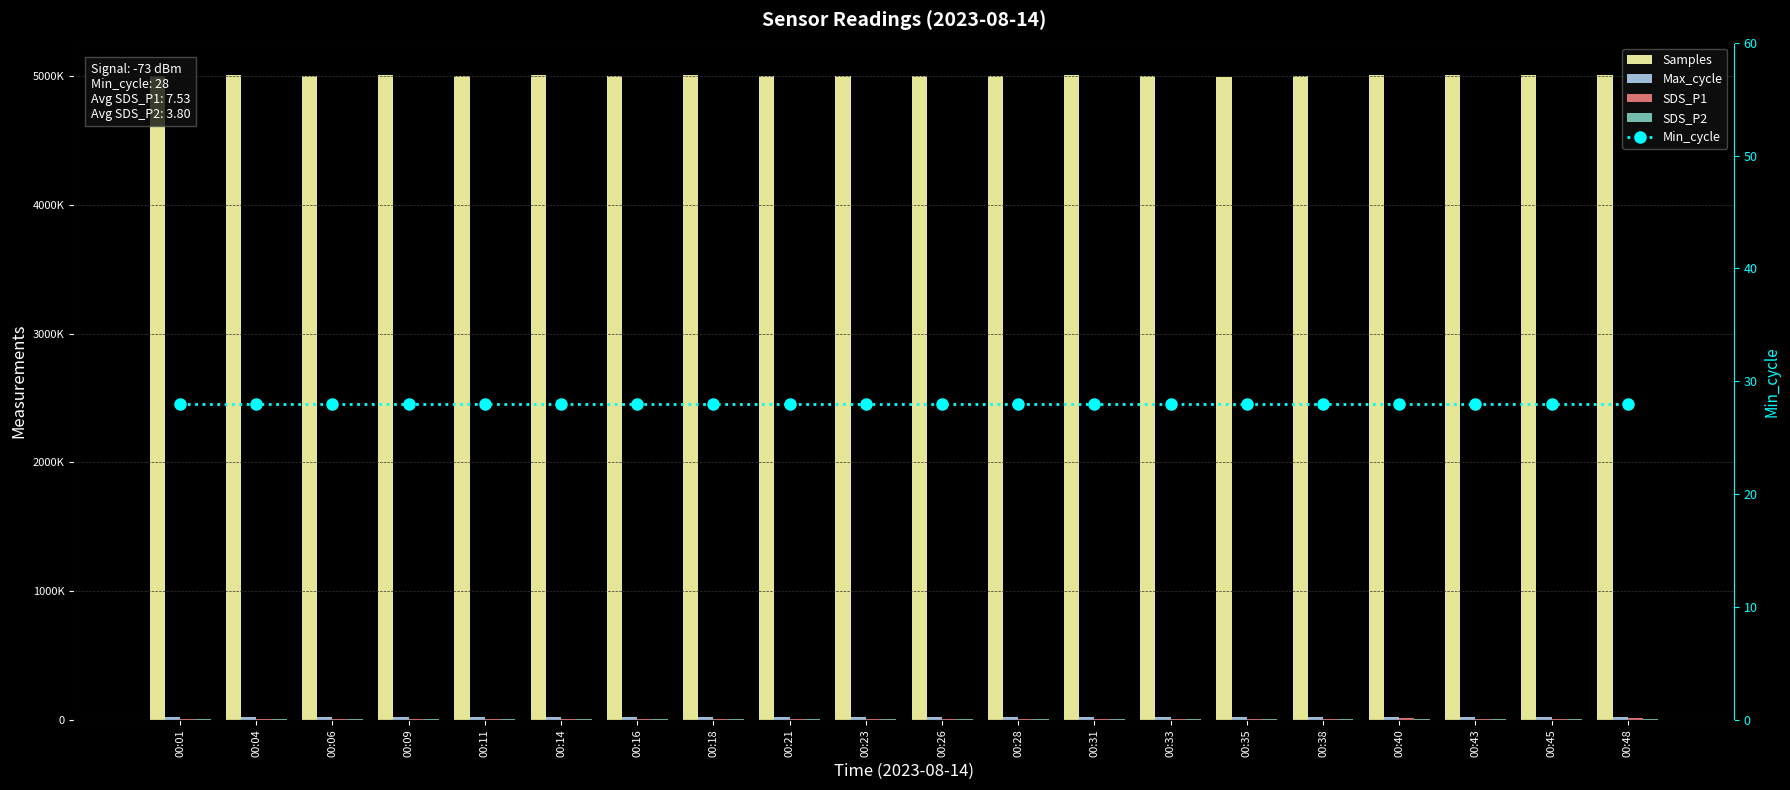

At which category is the sum across all series the highest?

00:48